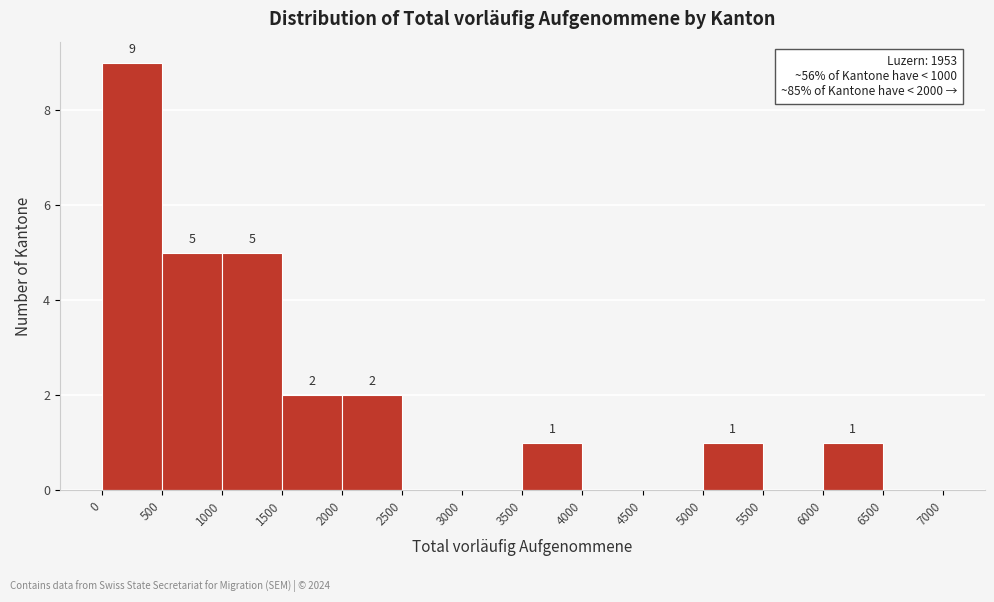

Over which range of the x-axis is the bar tallest?

0 to 500